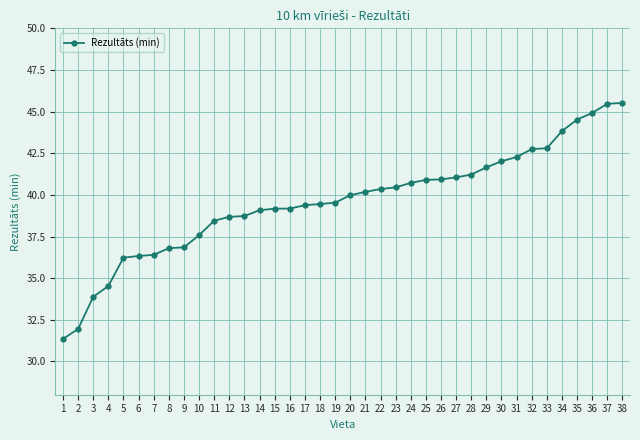

How many lines are shown in the chart?

1